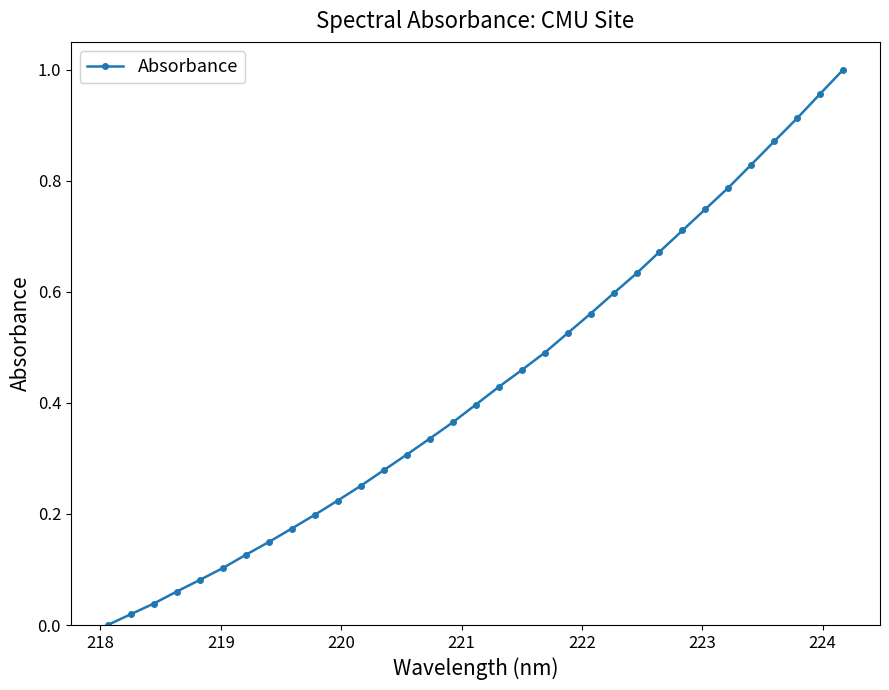

What is the sum of all values?

14.3